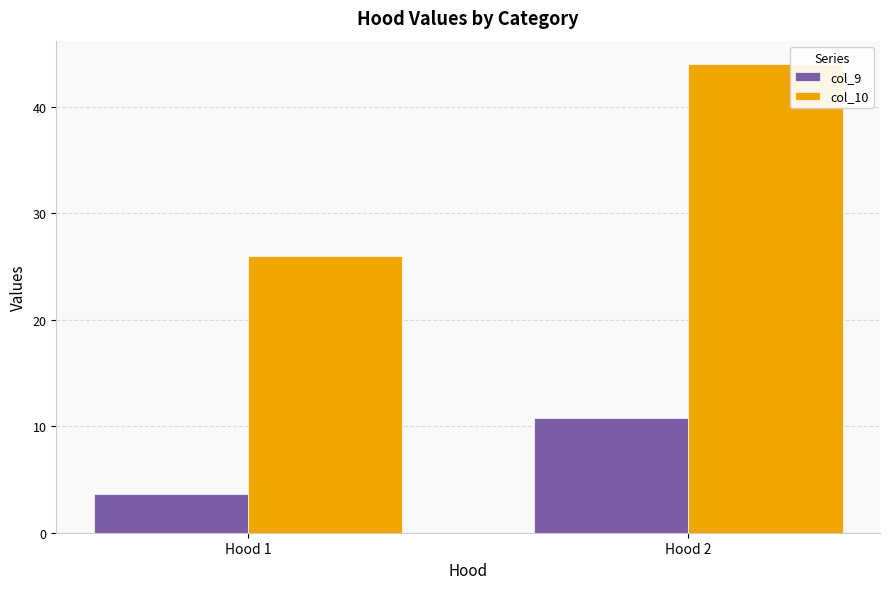

What is the spread (max minus min) of values at Hood 1?

22.4